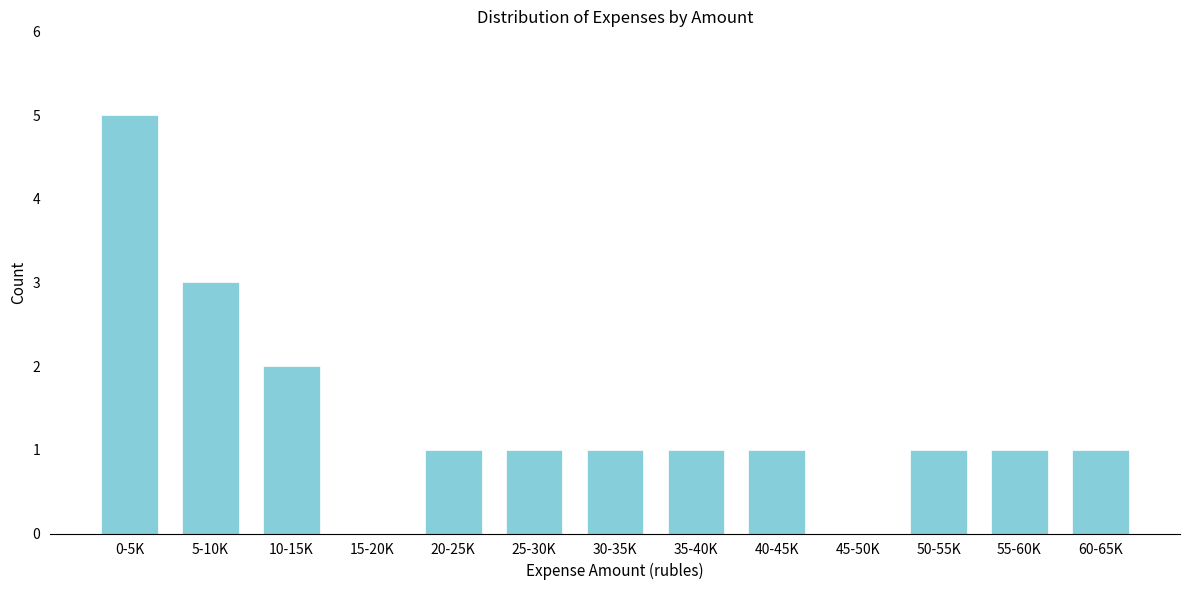

Reading left to right, what are all the values shown in this chart?

0-5K=5	5-10K=3	10-15K=2	15-20K=0	20-25K=1	25-30K=1	30-35K=1	35-40K=1	40-45K=1	45-50K=0	50-55K=1	55-60K=1	60-65K=1